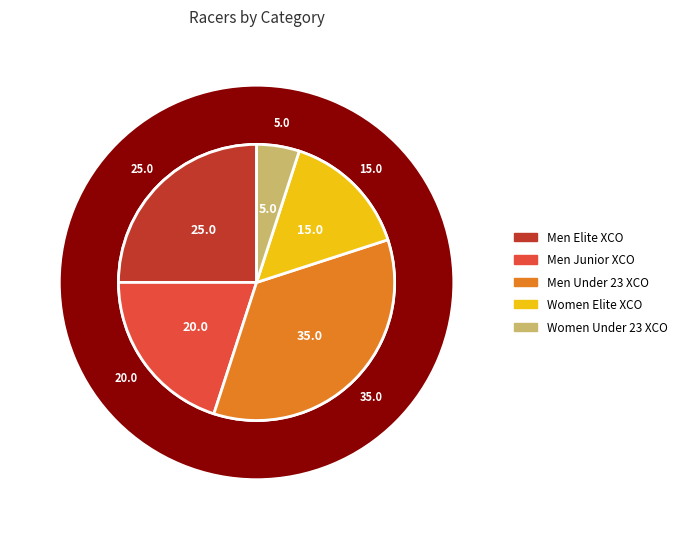

Which slice is the smallest?

Women Under 23 - Cross-country Olympic